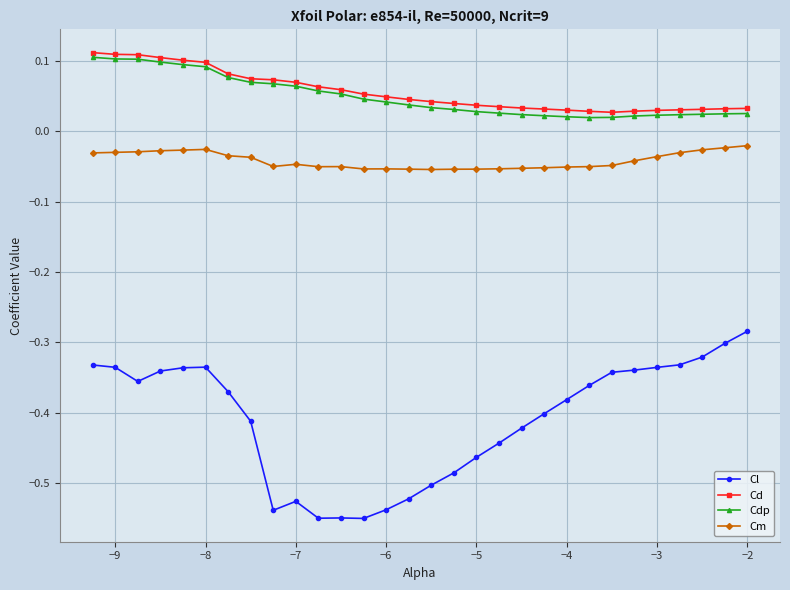

How many lines are shown in the chart?

4